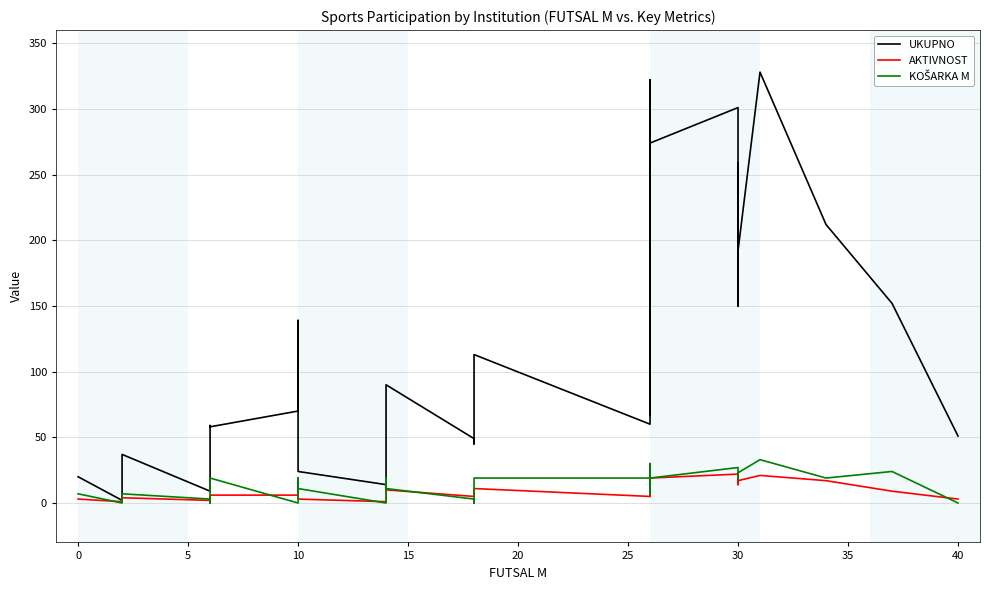

The KOŠARKA M series shows 19 at 30. True or false?

True